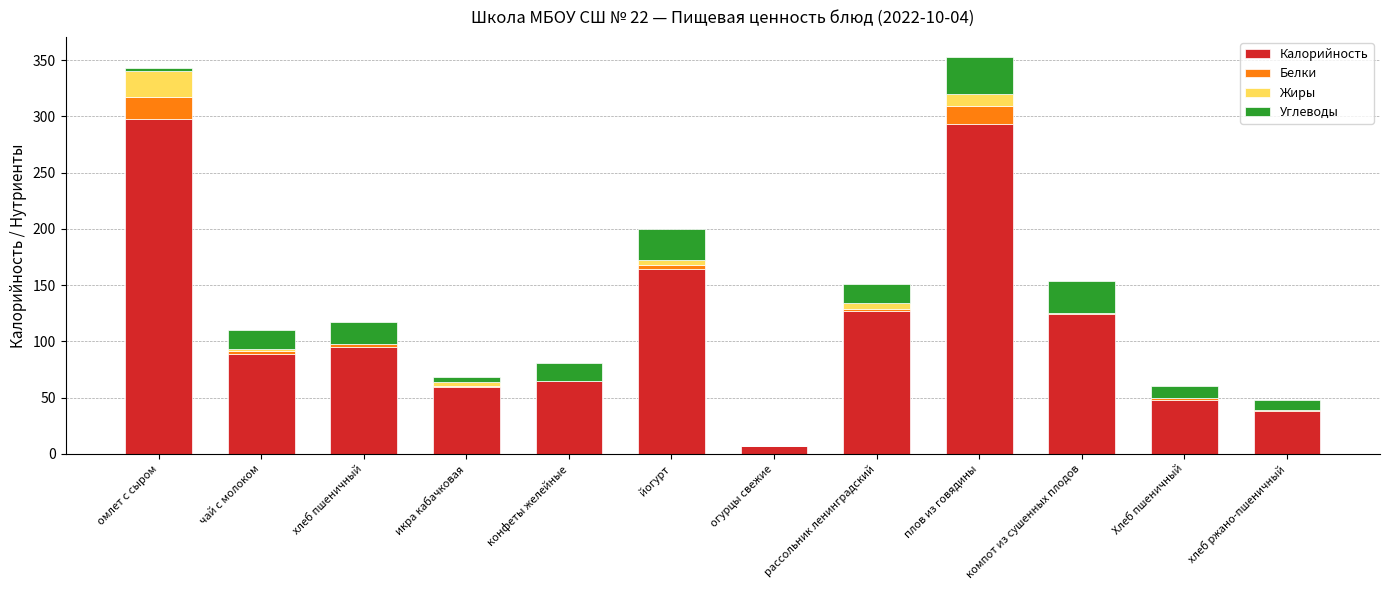

What is the total value across all series at плов из говядины?

353